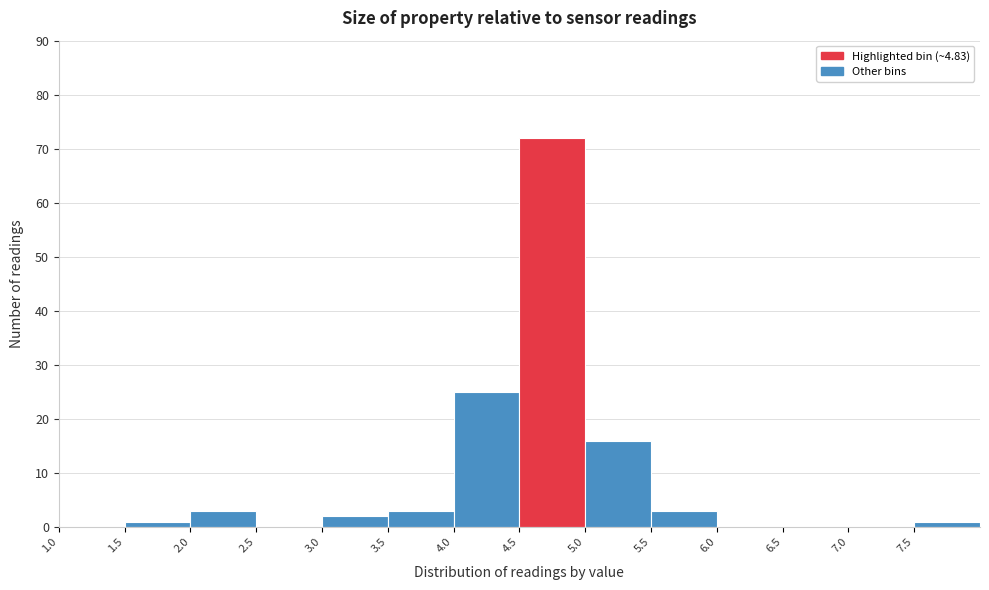

Reading left to right, list every bar in this chart as the range it spans on the x-axis followed by its height. The values are not printed on the chart, so give them approximately, as read against the axis.

1.0 to 1.5: 0
1.5 to 2.0: 1
2.0 to 2.5: 3
2.5 to 3.0: 0
3.0 to 3.5: 2
3.5 to 4.0: 3
4.0 to 4.5: 25
4.5 to 5.0: 72
5.0 to 5.5: 16
5.5 to 6.0: 3
6.0 to 6.5: 0
6.5 to 7.0: 0
7.0 to 7.5: 0
7.5 to 8.0: 1